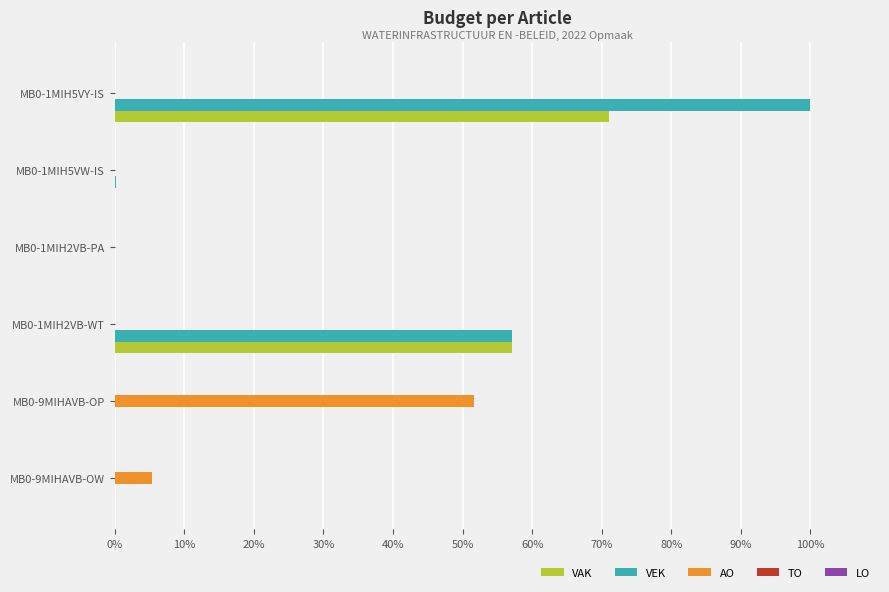

The value of VEK at MB0-9MIHAVB-OW is 35.5. True or false?

False